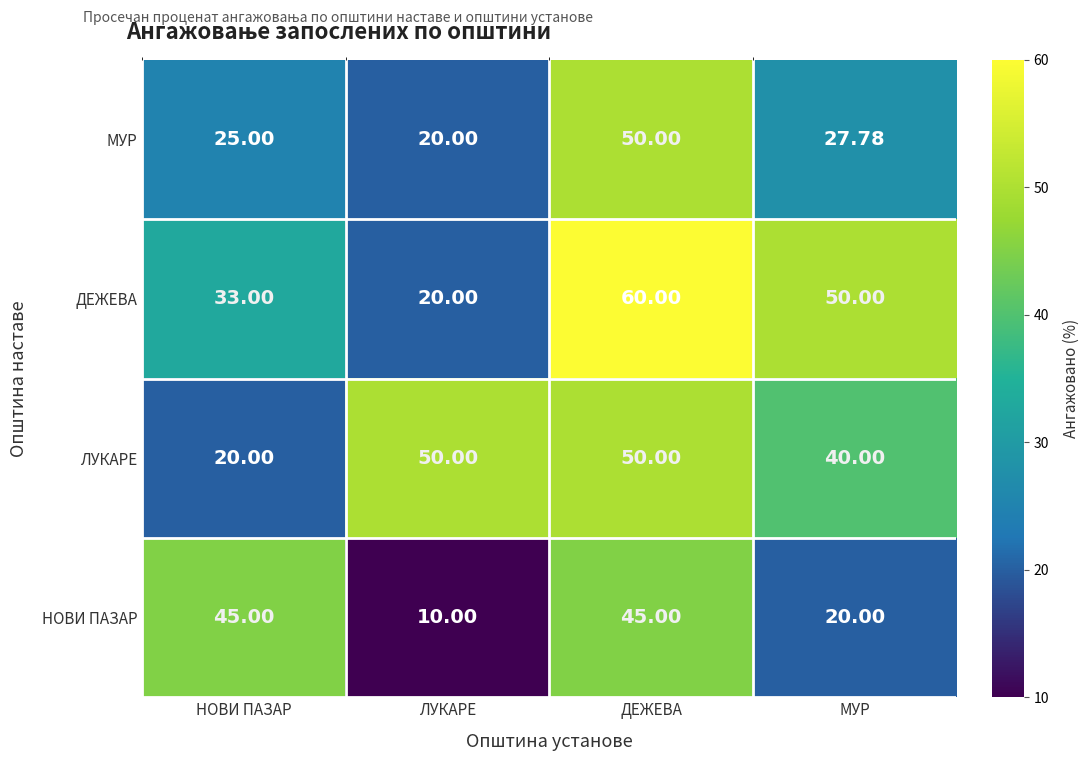

Is the value of НОВИ ПАЗАР at НОВИ ПАЗАР greater than the value of ЛУКАРЕ at МУР?

Yes